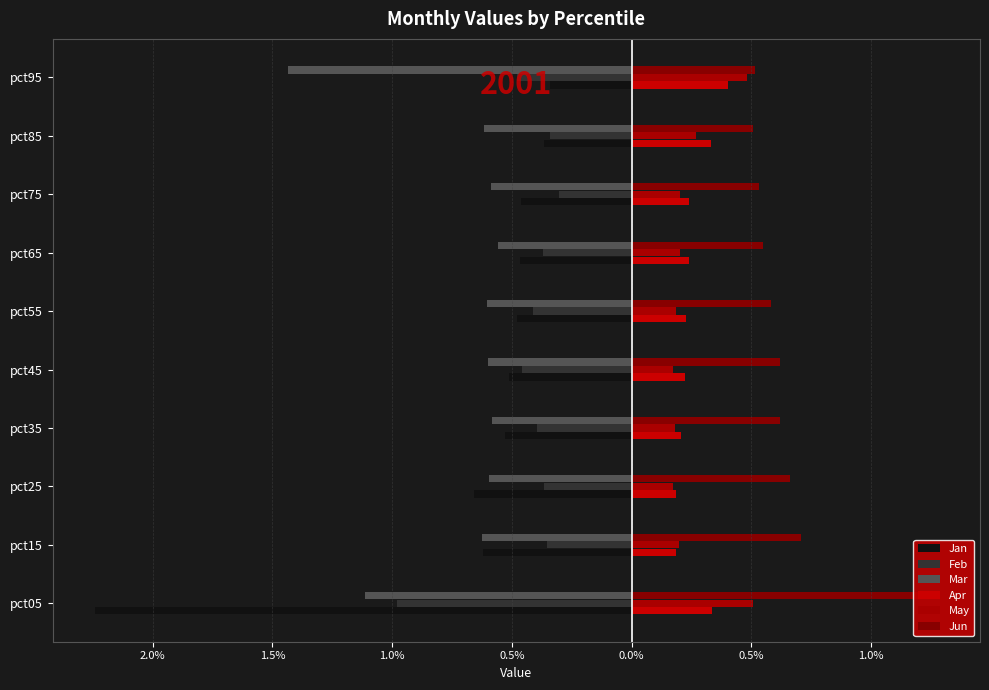

At how many categories does at least one series exceed -1?

10